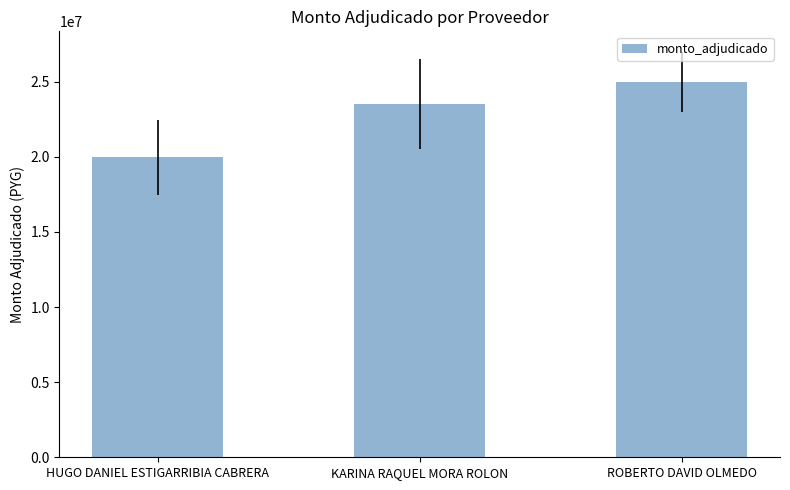

What is the smallest value displayed?

19980000